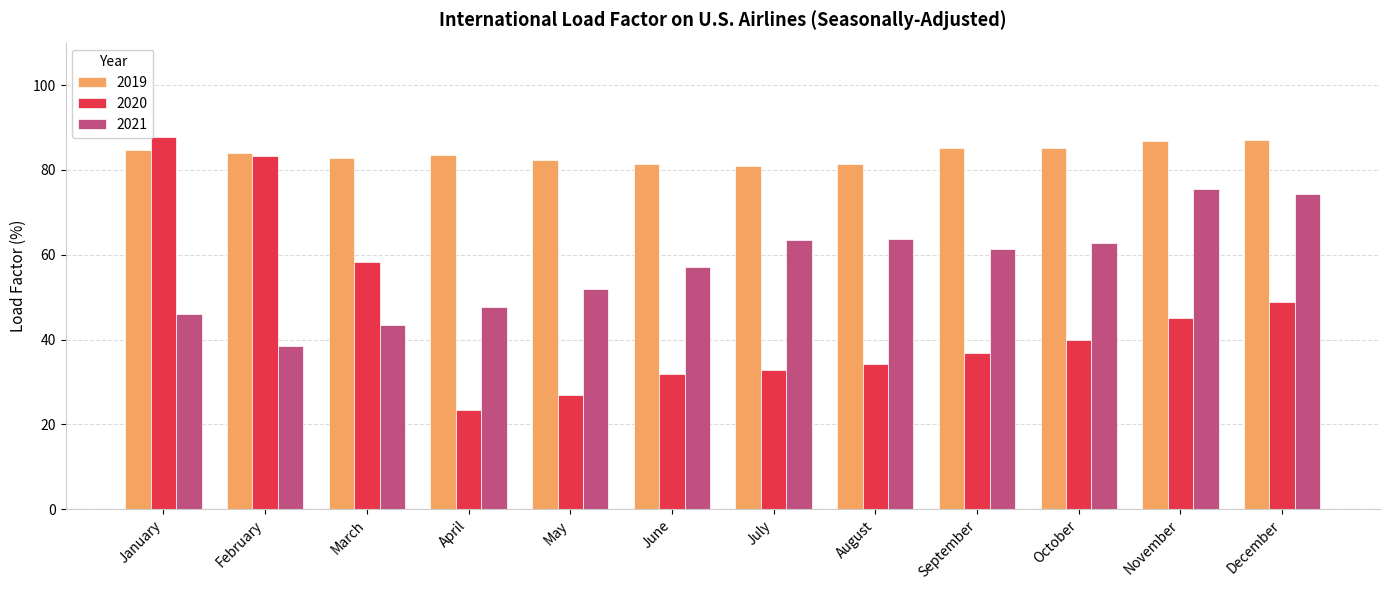

What is the average value of the 2021 series?

57.2